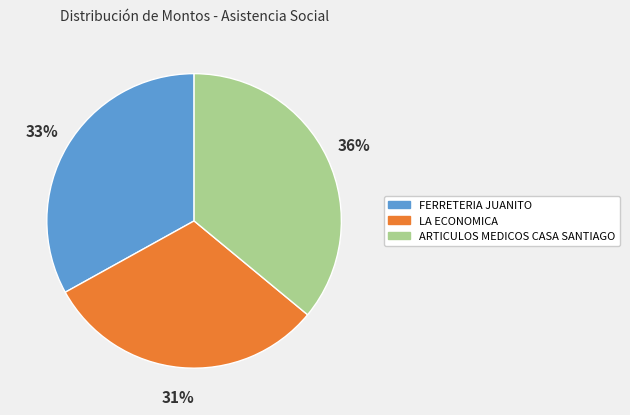

What is the ratio of the value at FERRETERIA JUANITO to the value at ARTICULOS MEDICOS CASA SANTIAGO?

0.9